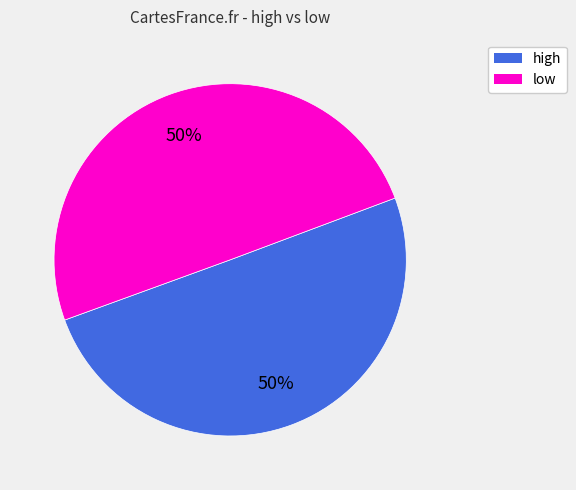

To the nearest percent, what is the average slice percentage?

50%